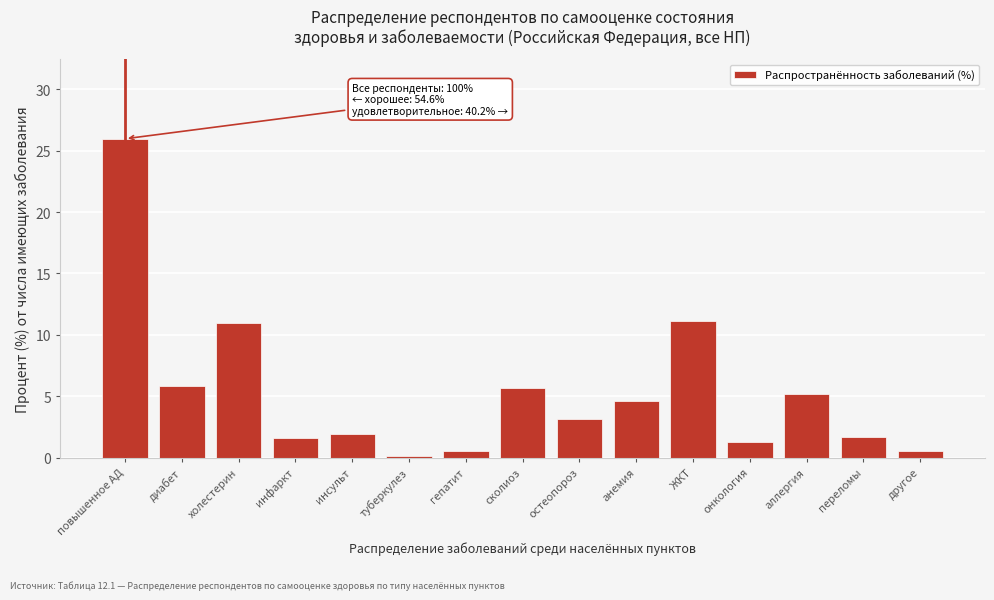

What value does the data have at холестерин?

11.0